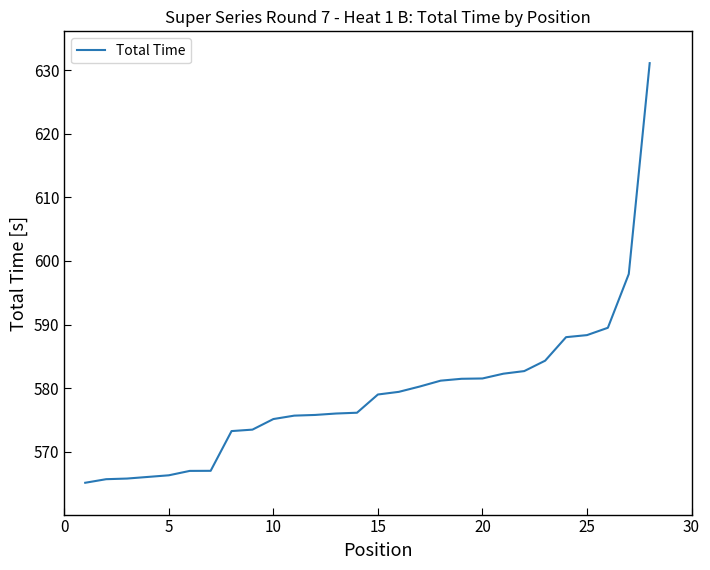

What is the smallest value displayed?

565.1